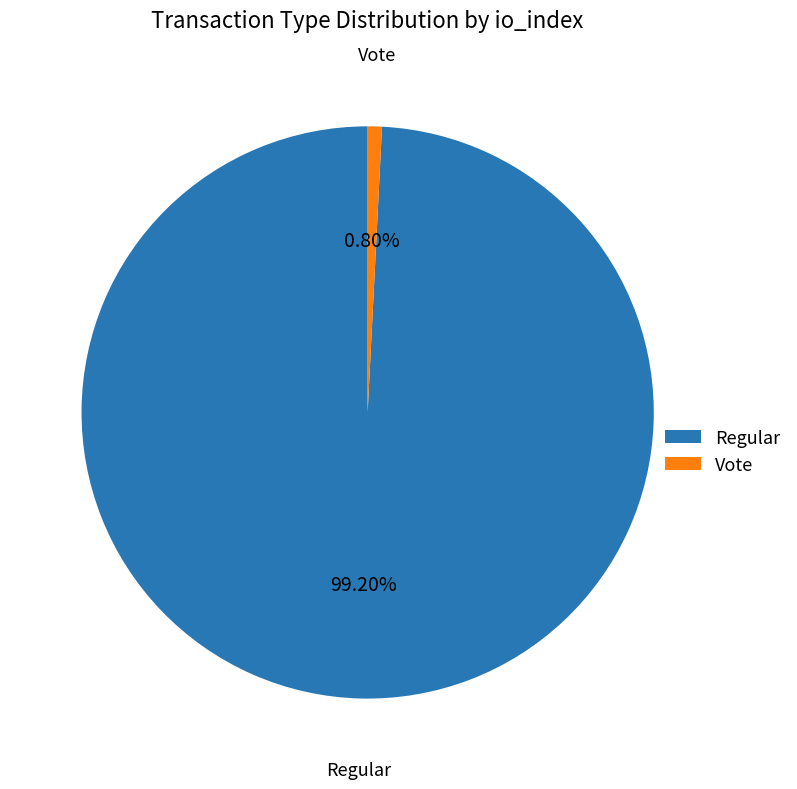

To the nearest percent, what portion does Vote represent?

1%